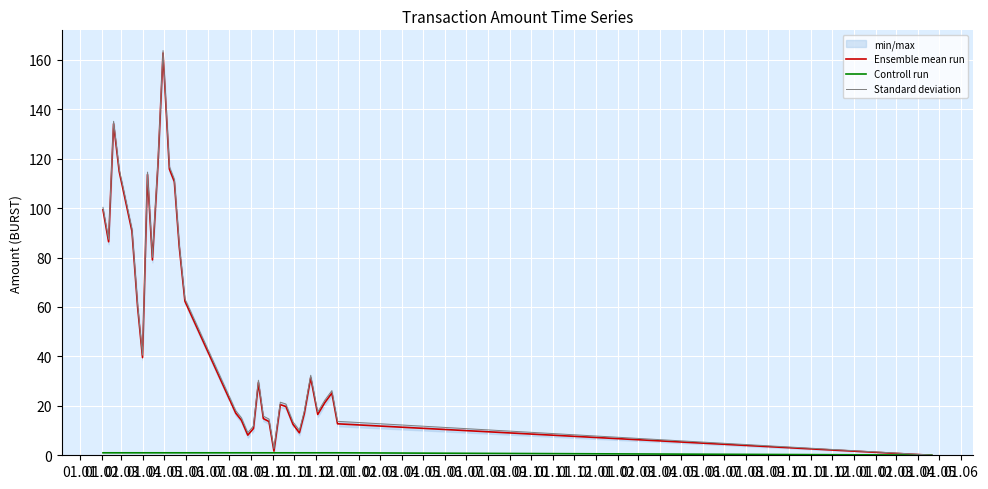

What is the highest value of the Ensemble mean run series?

162.7